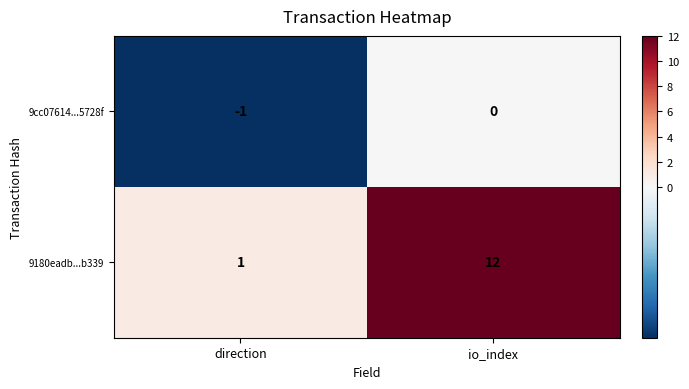

Reading right to left, list all the values displayed in this chart.

9cc07614...5728f: 0	-1
9180eadb...b339: 12	1